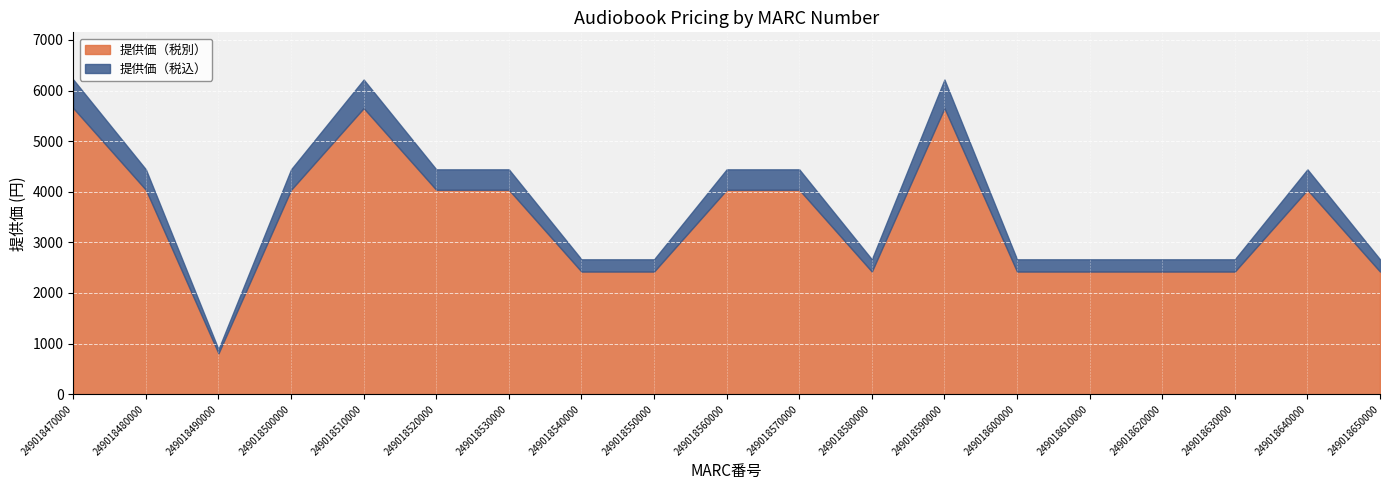

At which label does 提供価（税別） reach its peak?

249018470000